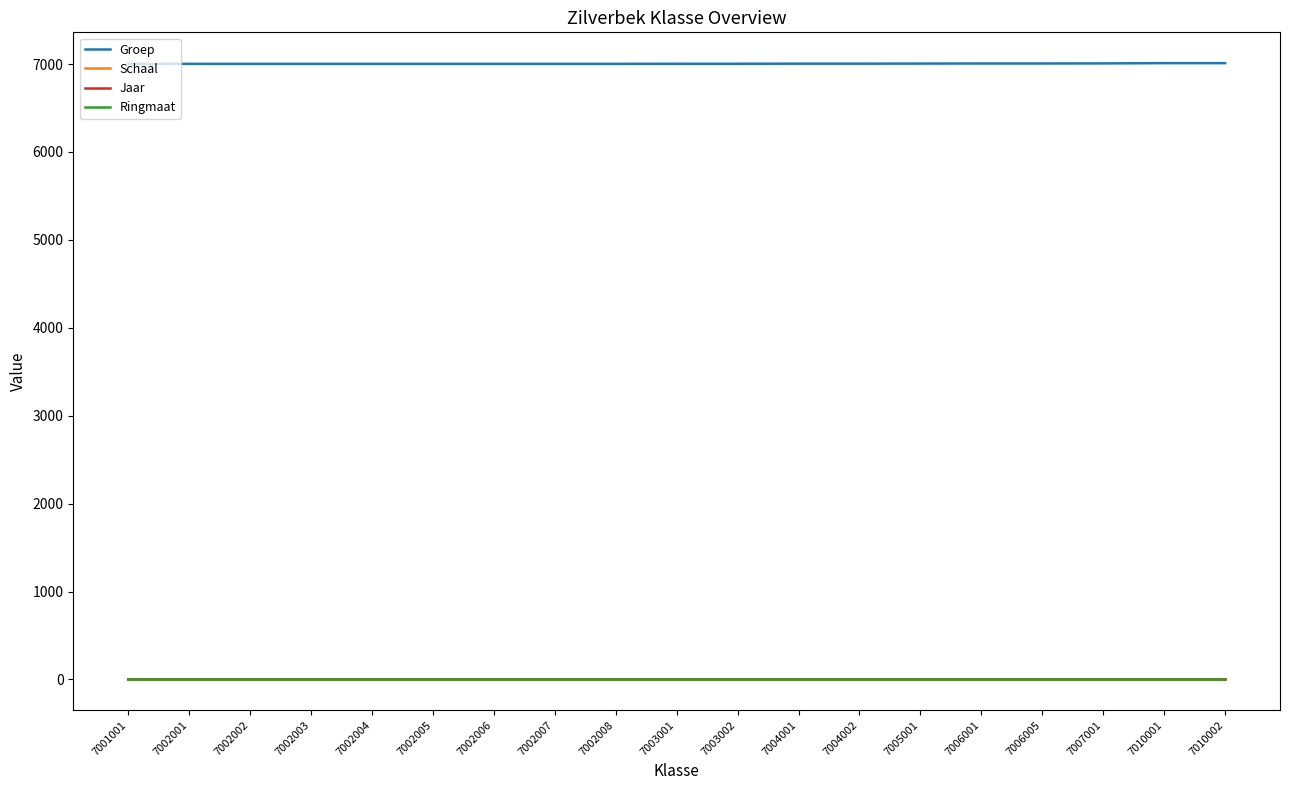

What are all the series names shown in the legend?

Groep, Schaal, Jaar, Ringmaat